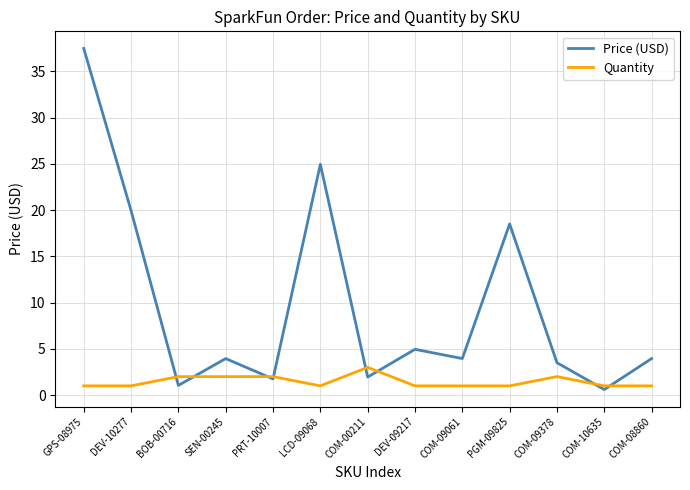

Rank the series at COM-09378 from lowest to highest value.

Quantity, Price (USD)